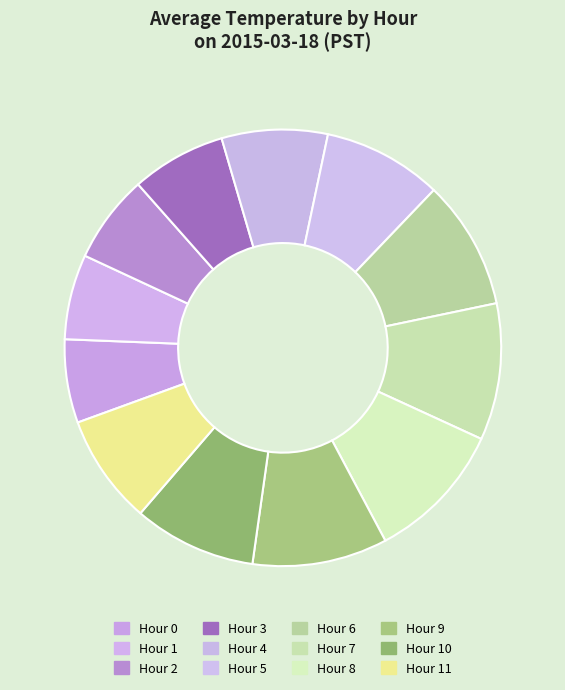

What percentage is the Hour 2 slice, to the nearest percent?

7%